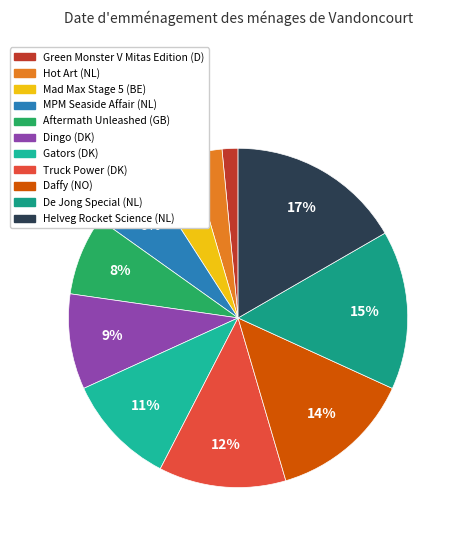

Does MPM Seaside Affair (NL) account for over 50% of the chart?

No